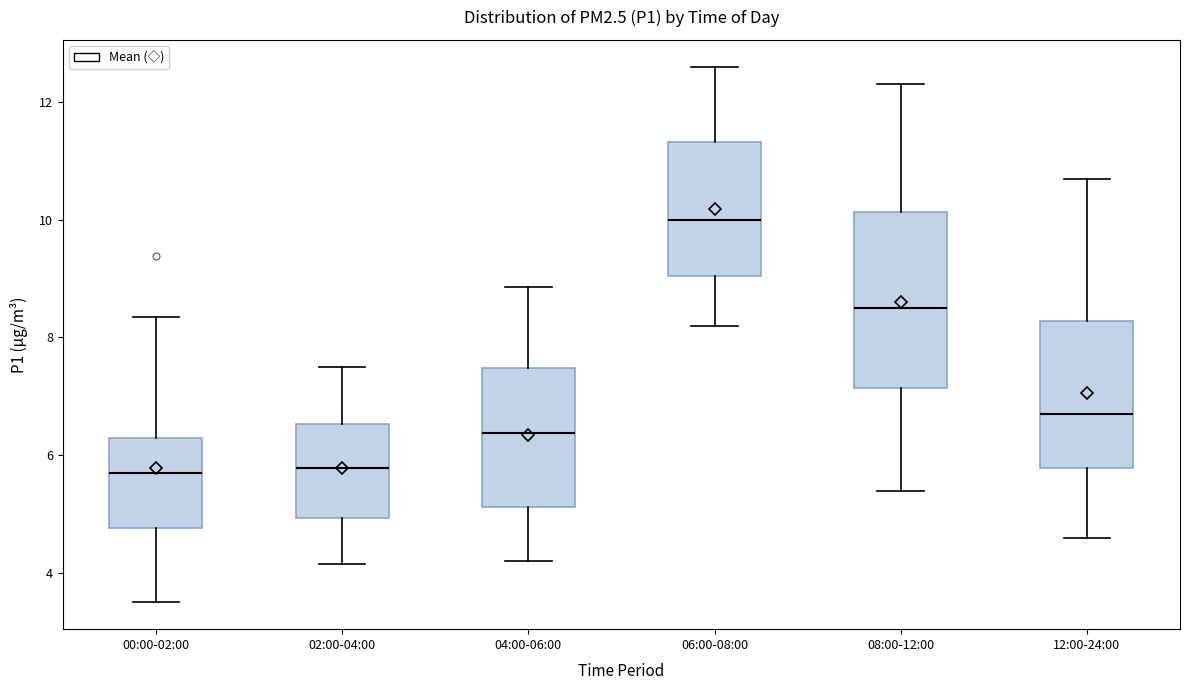

Comparing the boxes themselves (not the whiskers), which one is the tallest?

08:00-12:00